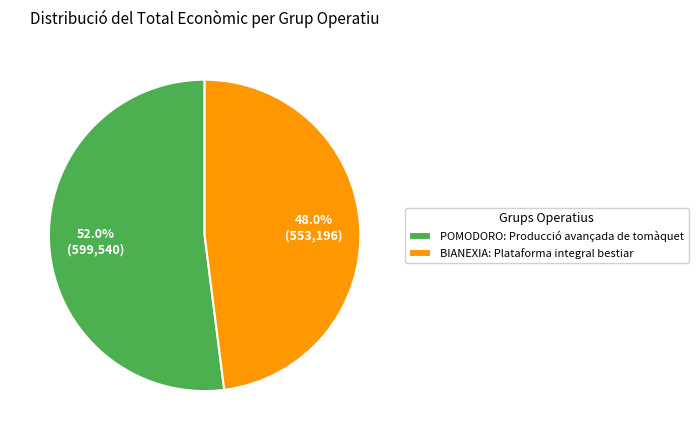

How many segments does this pie chart have?

2